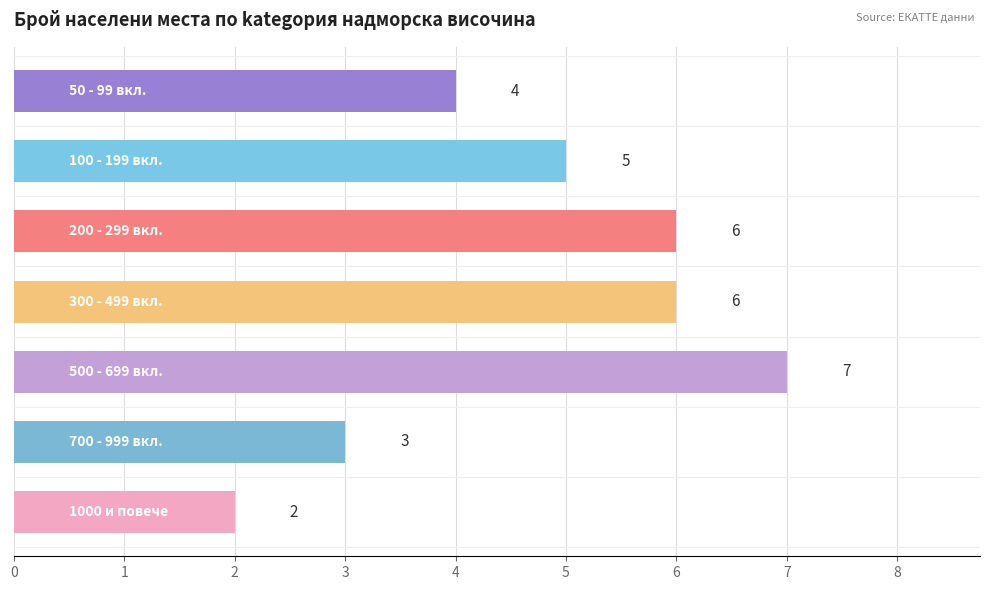

What is the difference between the second highest and second lowest values?

3